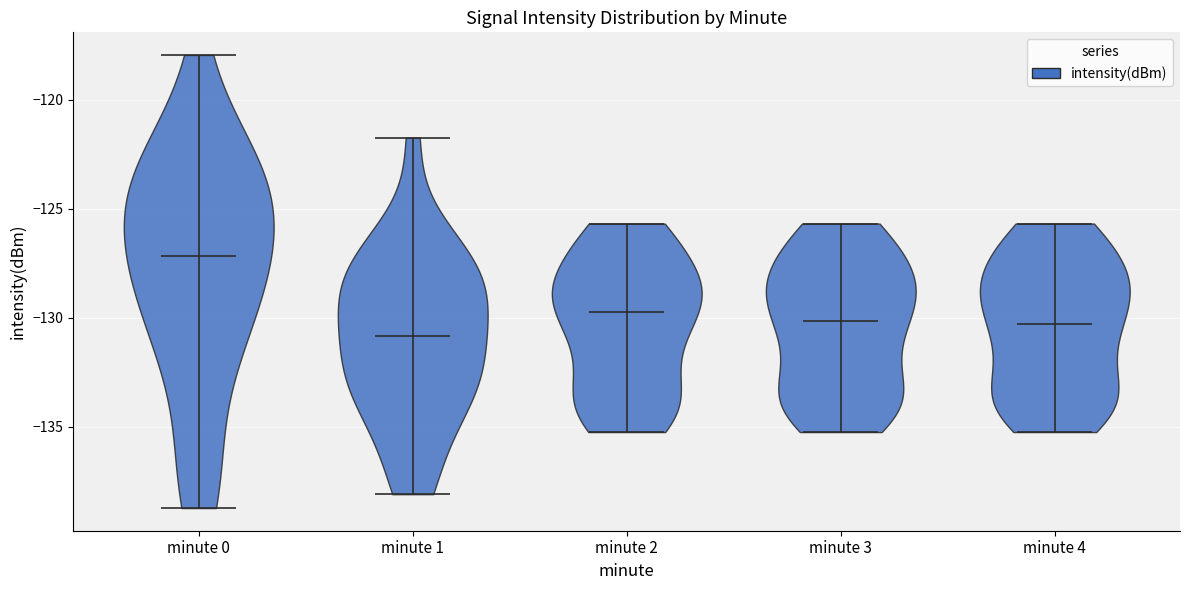

Which violin has the highest median line?

minute 0